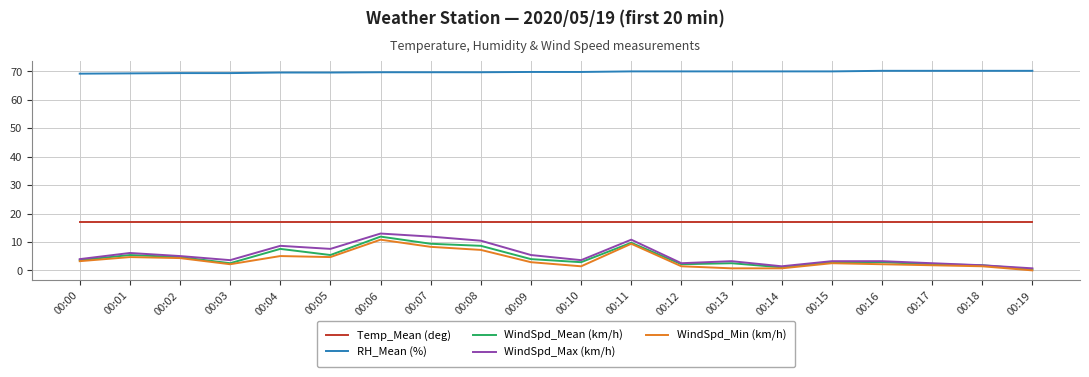

Is the value of Temp_Mean (deg) at 00:04 greater than the value of WindSpd_Min (km/h) at 00:00?

Yes